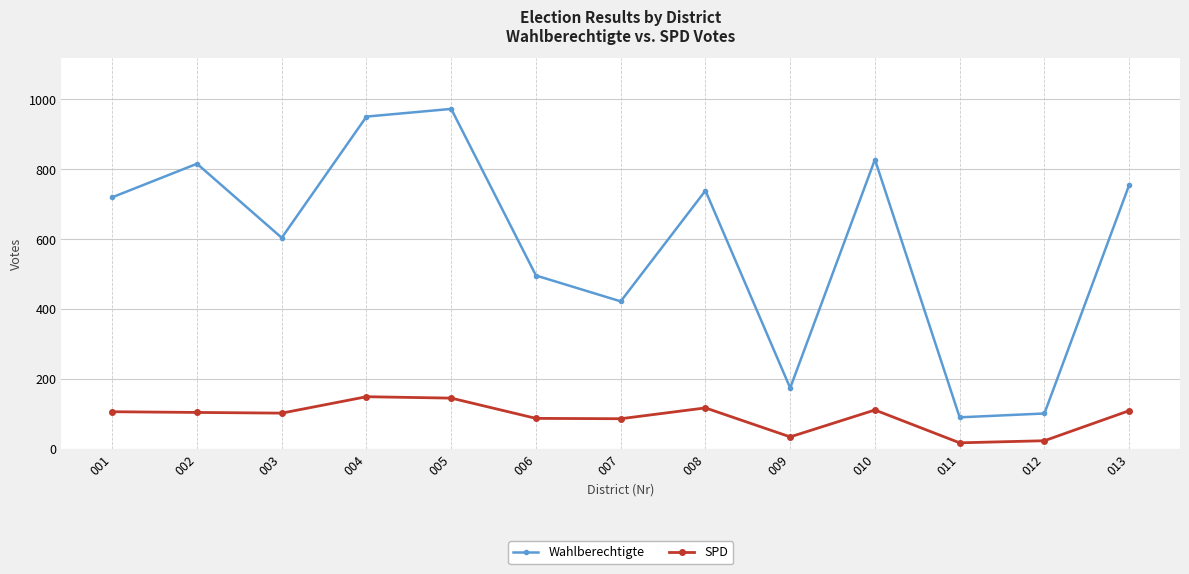

What are all the series names shown in the legend?

Wahlberechtigte, SPD